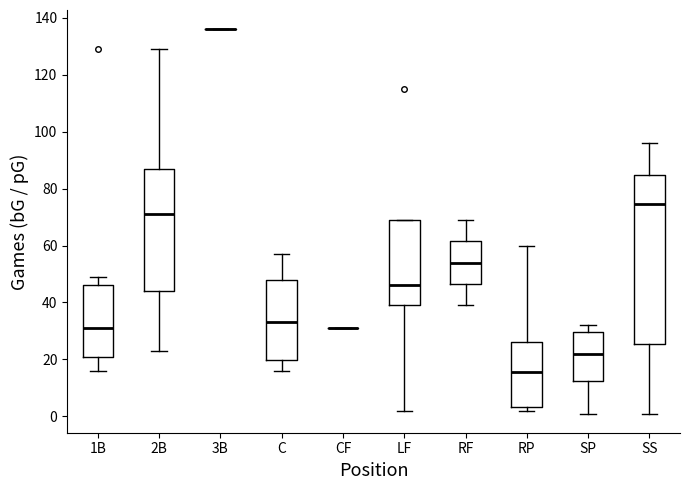

Reading left to right, transcribe this box plot: for each box, give where its median line is, the range the box spans, and where its two whiskers end, as read against the y-axis. The values are not printed on the chart, so give them approximately, as read against the axis.

1B: median 32, box 22 to 46, whiskers 16 to 50
2B: median 72, box 44 to 88, whiskers 24 to 130
3B: box collapsed to a line at 136, whiskers 136 to 136
C: median 34, box 20 to 48, whiskers 16 to 58
CF: box collapsed to a line at 32, whiskers 32 to 32
LF: median 46, box 40 to 70, whiskers 2 to 70
RF: median 54, box 46 to 62, whiskers 40 to 70
RP: median 16, box 4 to 26, whiskers 2 to 60
SP: median 22, box 12 to 30, whiskers 2 to 32
SS: median 74, box 26 to 84, whiskers 2 to 96